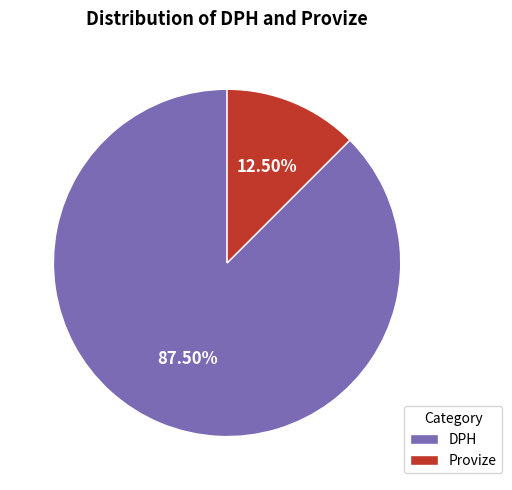

True or false: Provize accounts for 26% of the total.

False